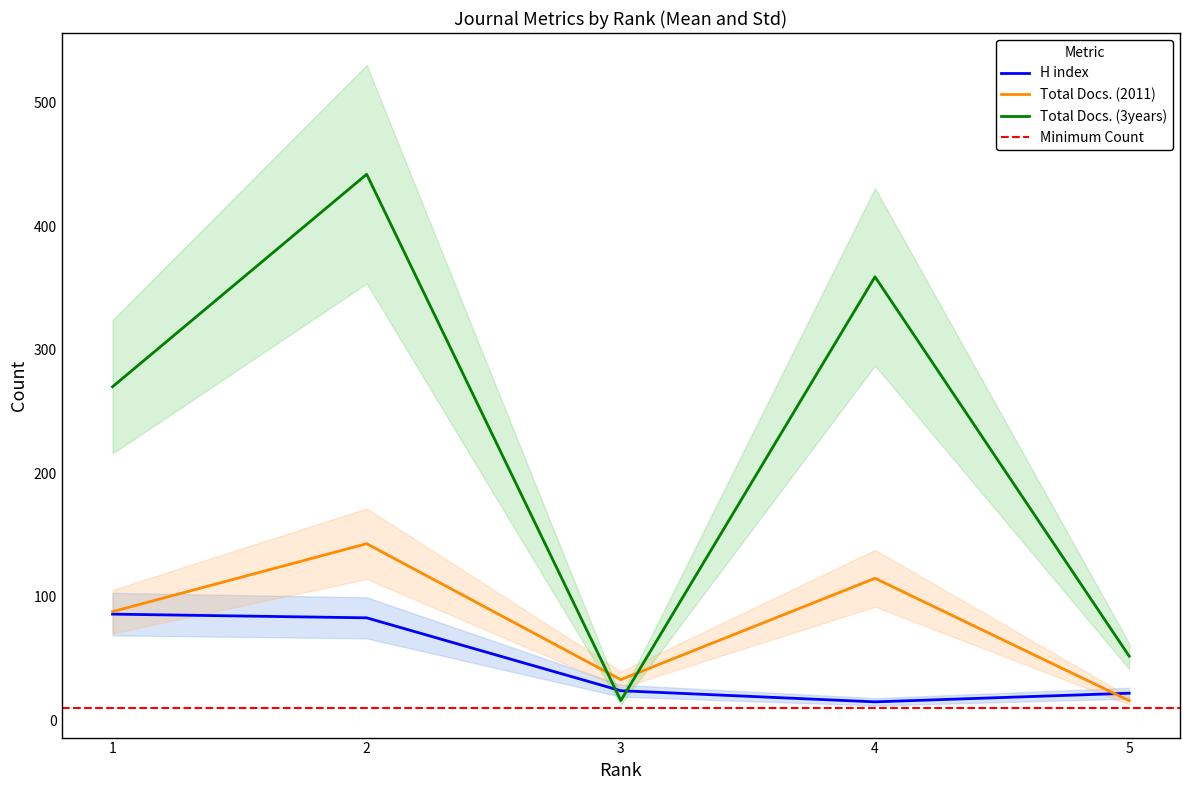

What is the maximum value for H index?

86